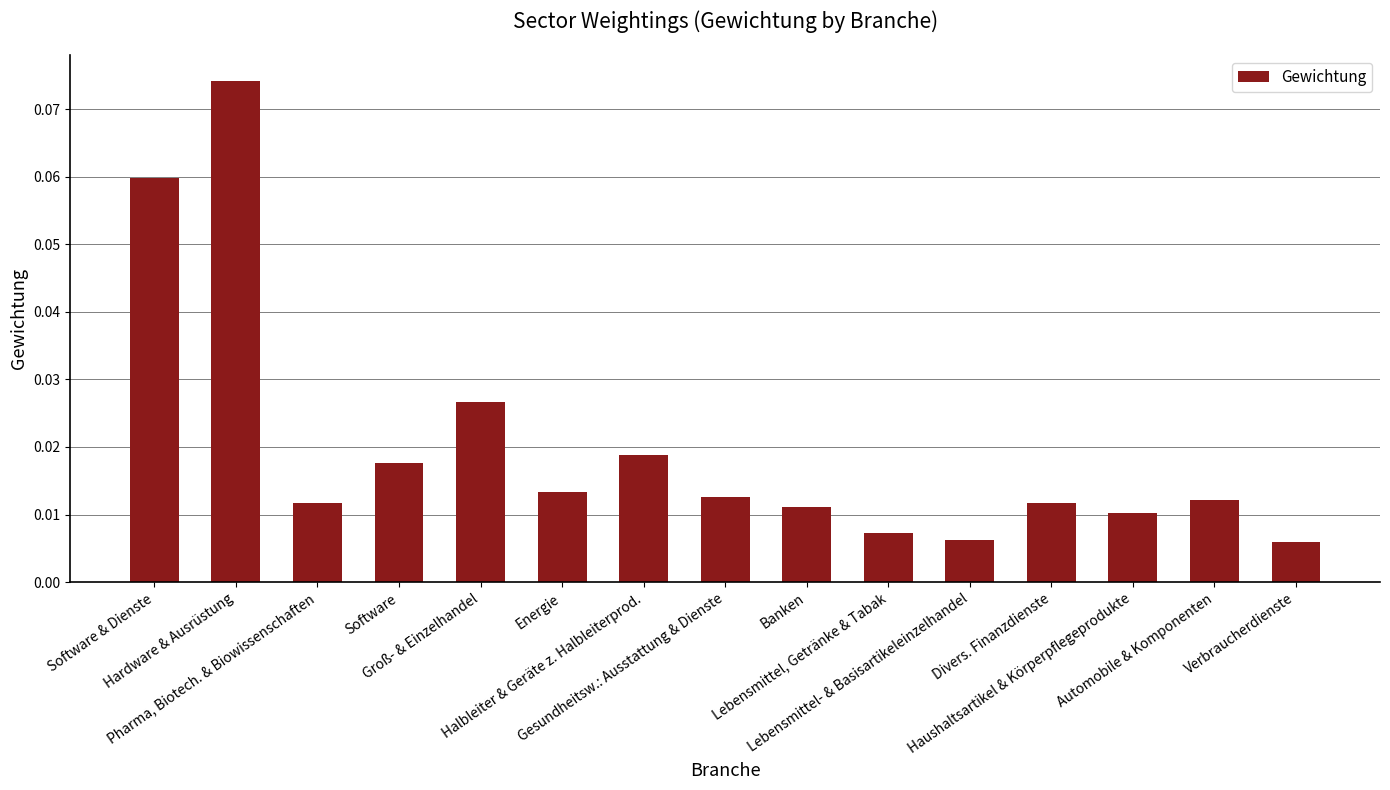

What is the sum of all values?

0.3